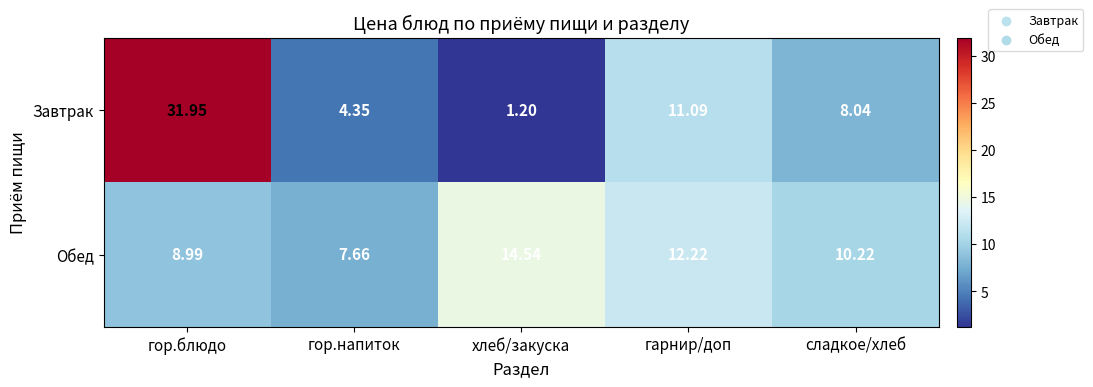

At how many categories does at least one series exceed 3?

5